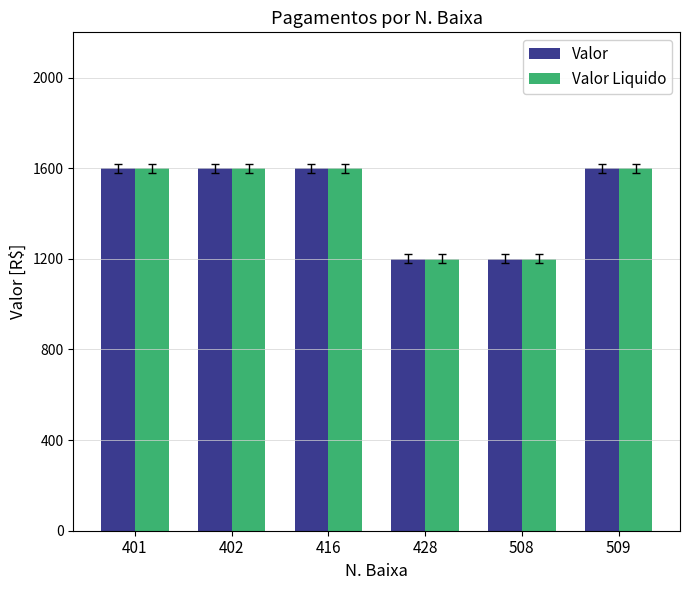

What is the lowest value of the Valor Liquido series?

1200